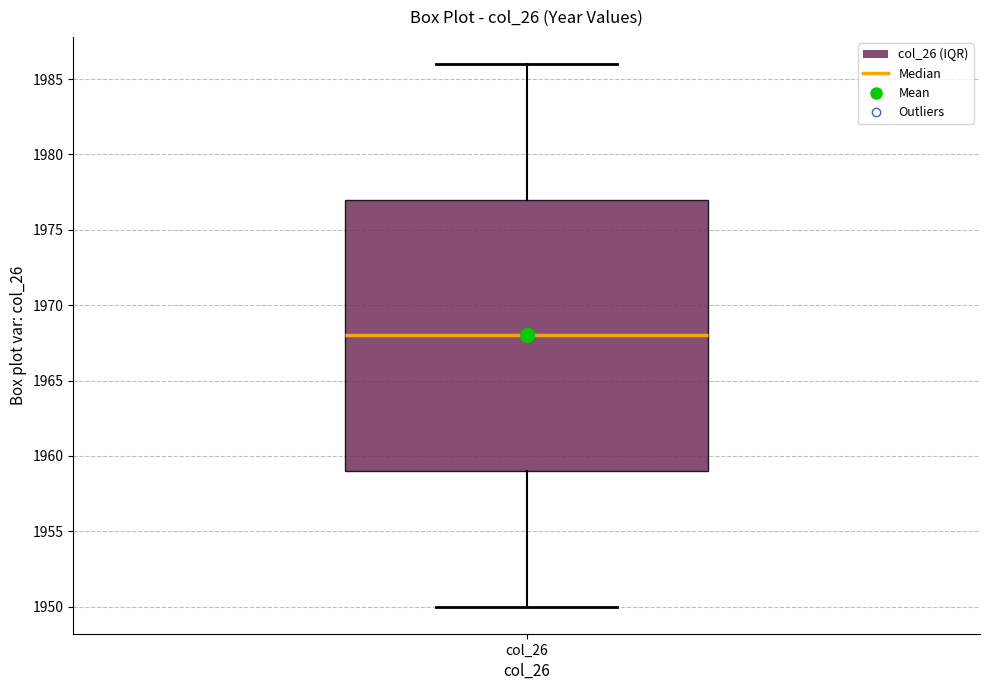

Read this box plot against the y-axis: the position of the median line, the range covered by the box, and the ends of both whiskers. The values are not printed on the chart, so give them approximately, as read against the axis.

median 1968, box 1959 to 1977, whiskers 1950 to 1986